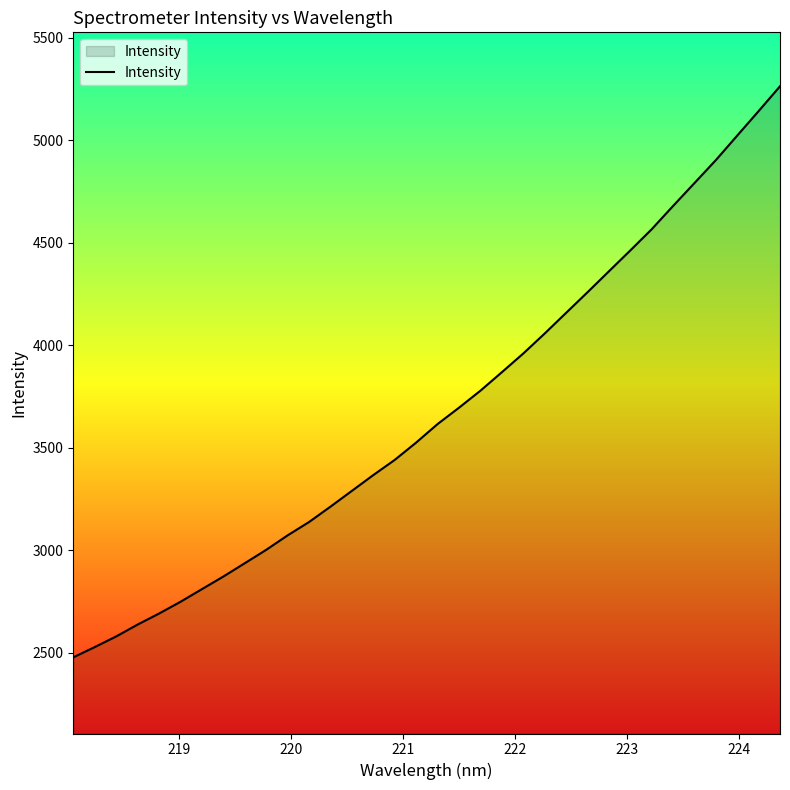

What is the greatest value displayed?

5262.7